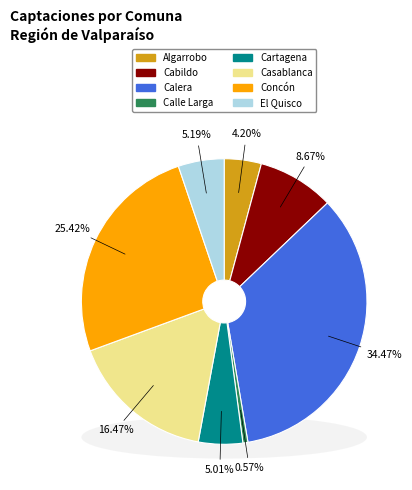

To the nearest percent, what is the average slice percentage?

13%